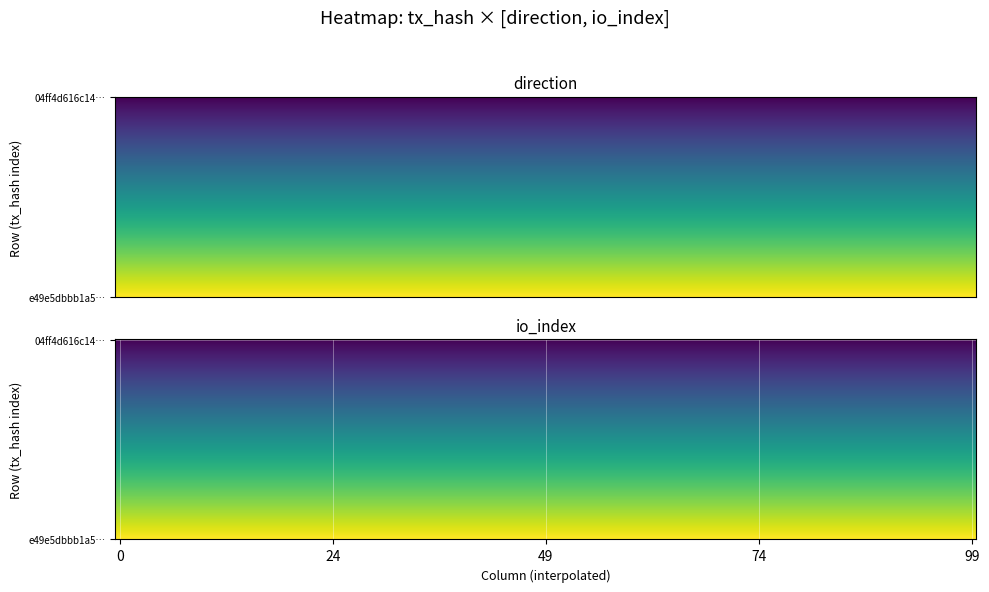

The 04ff4d616c14a015b09b2004840283a2bb2a031 series shows 39 at 1. True or false?

False